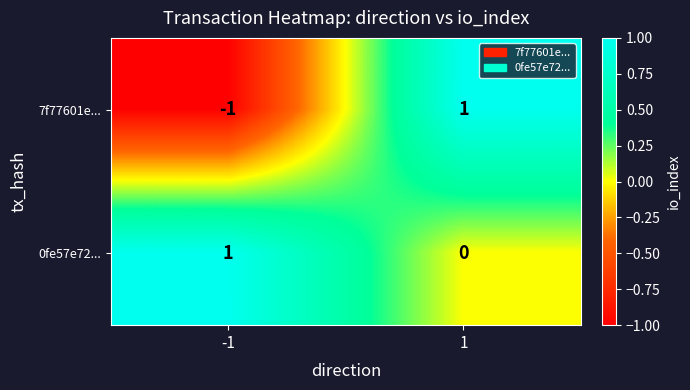

Reading left to right, list all the values displayed in this chart.

7f77601e...: -1=-1	1=1
0fe57e72...: -1=1	1=0